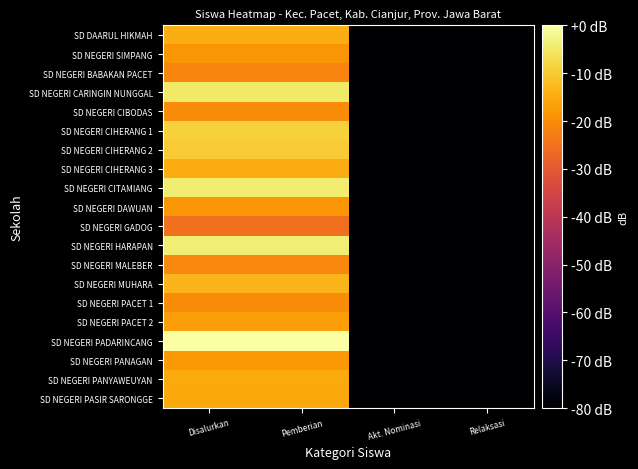

At which category does the chart reach its minimum across all series?

Akt. Nominasi